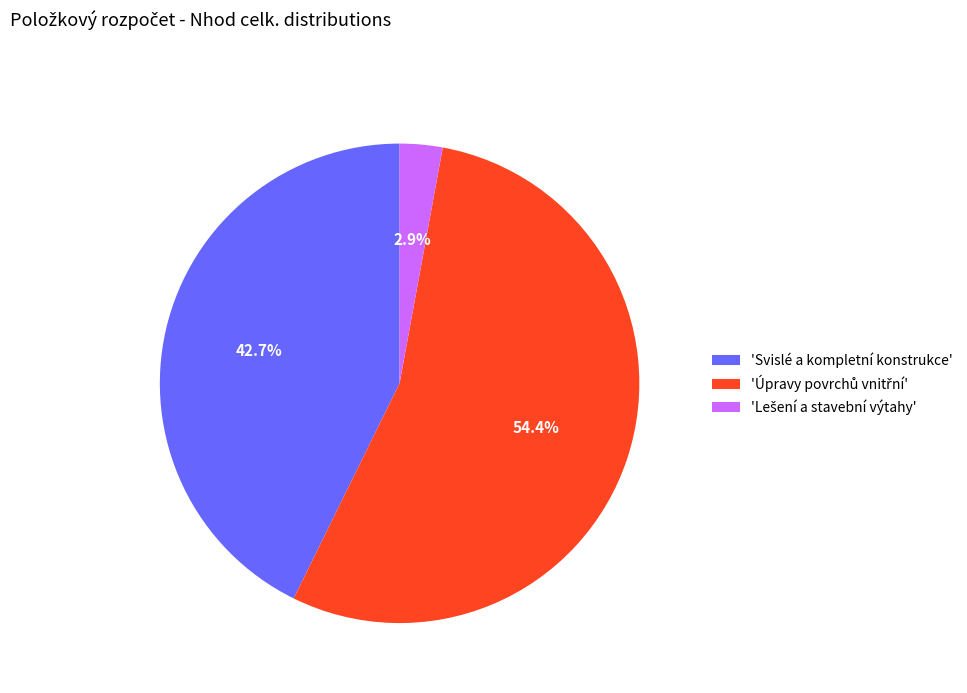

How much of the chart is everything except 'Svislé a kompletní konstrukce'?

57.3%